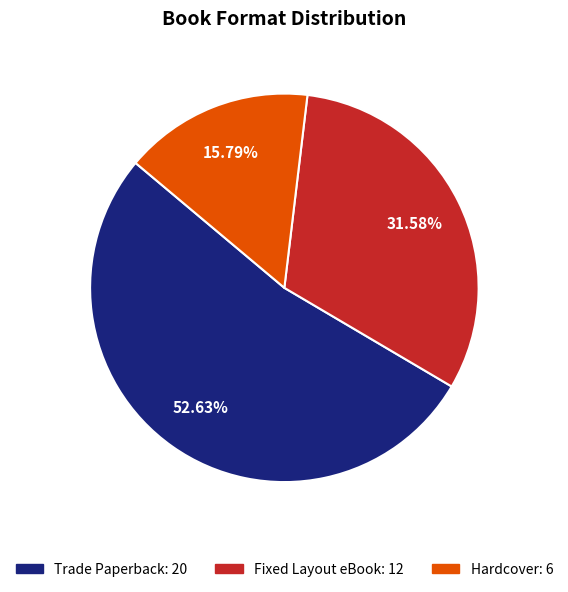

To the nearest percent, what portion does Hardcover represent?

16%